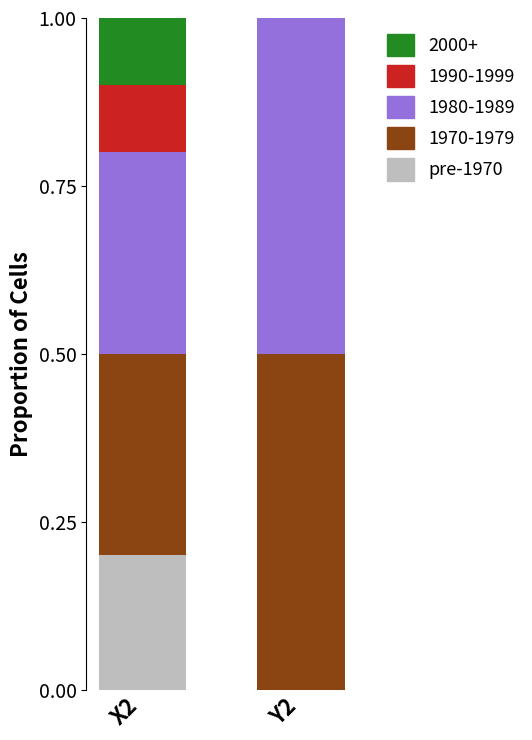

The value of pre-1970 at Y2 is -0.1. True or false?

False